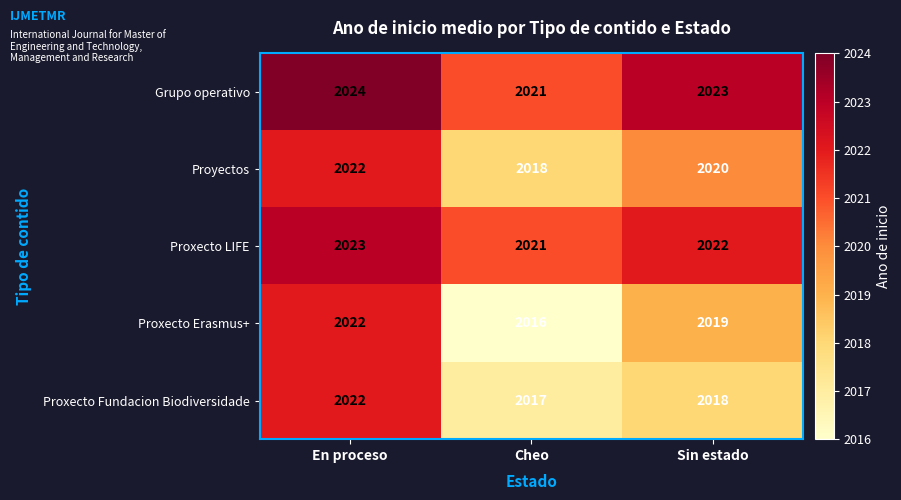

Which series has the largest total across all categories?

Grupo operativo